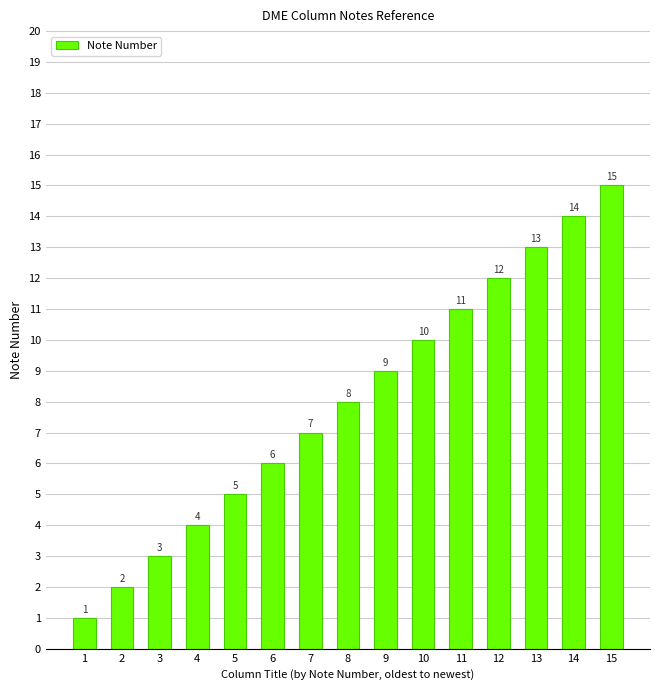

Are the bars grouped side by side (vs. stacked)?

No